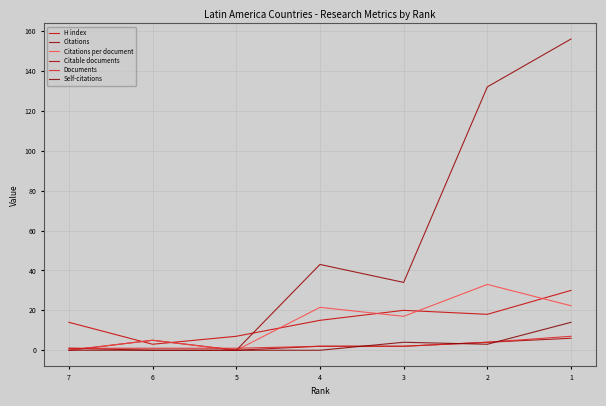

What are all the series names shown in the legend?

H index, Citations, Citations per document, Citable documents, Documents, Self-citations